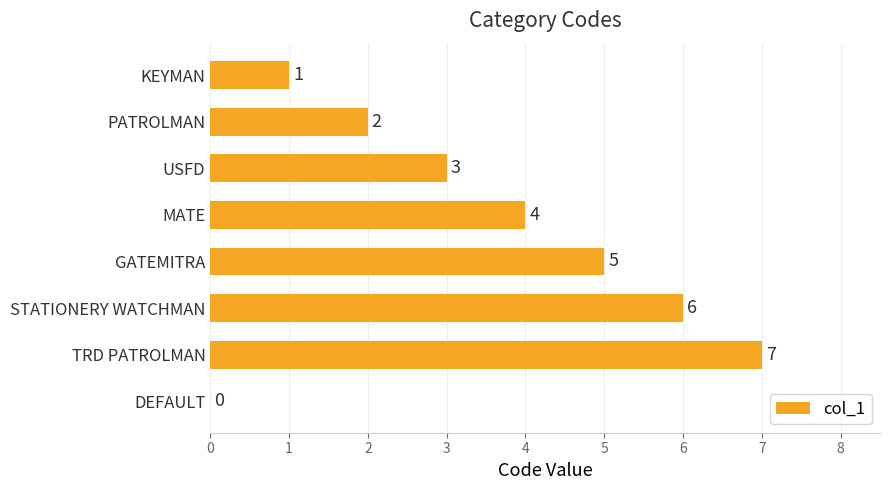

The chart shows a value of 1 at KEYMAN. True or false?

True